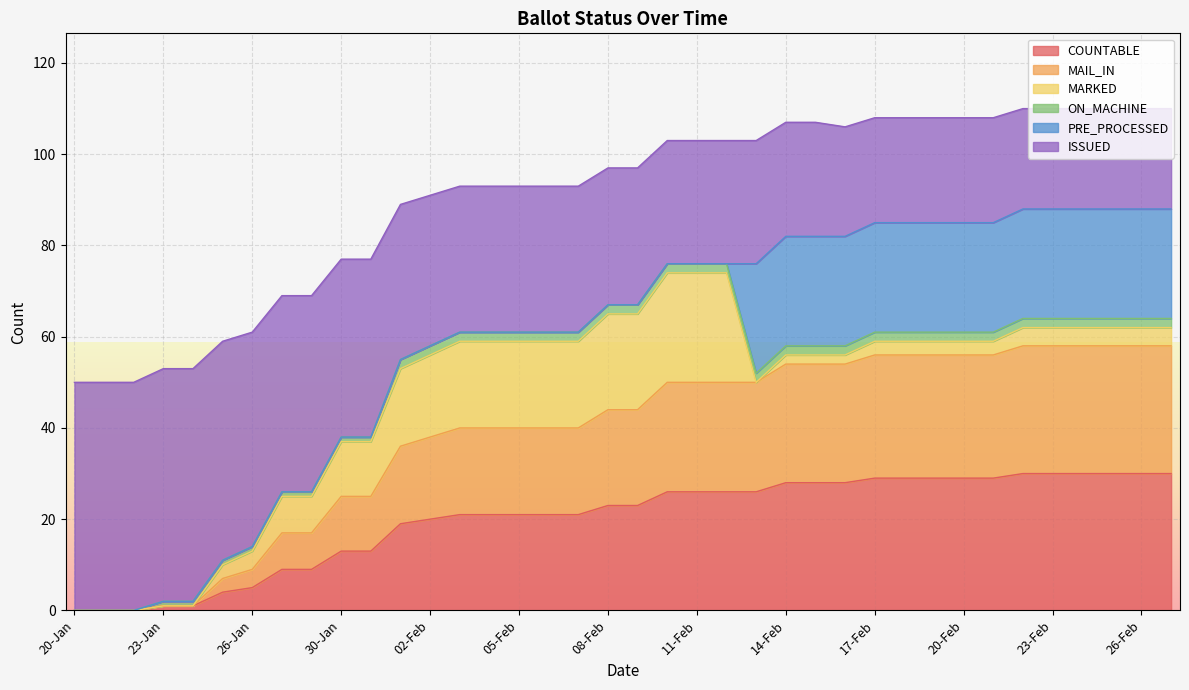

What position from the right is 14-Feb?

14